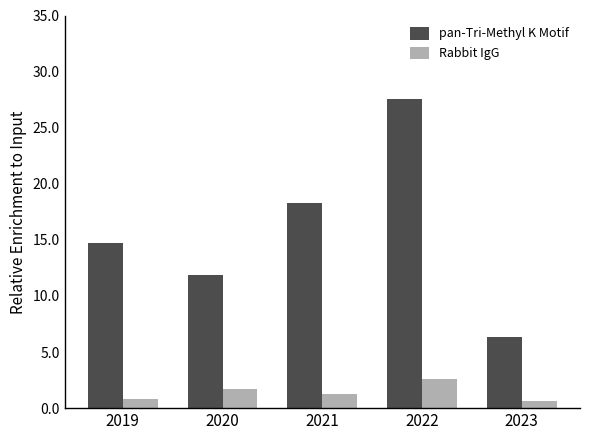

Reading right to left, what are all the values shown in this chart?

pan-Tri-Methyl K Motif: 6.3	27.6	18.3	11.9	14.7
Rabbit IgG: 0.6	2.6	1.3	1.7	0.8